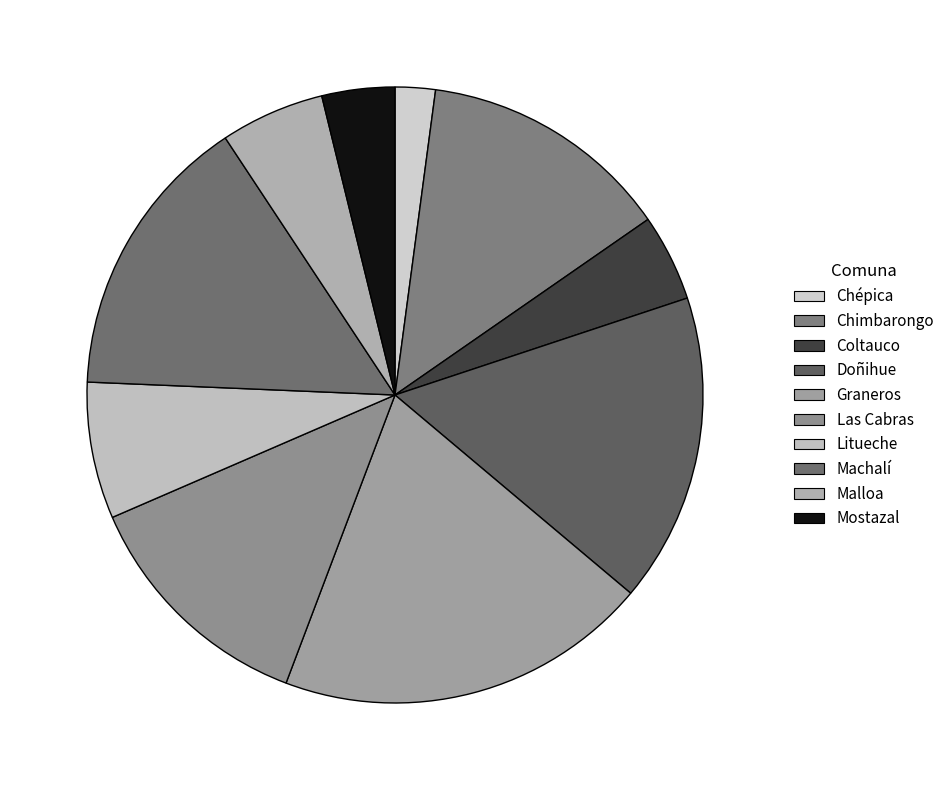

Is it true that Chépica is 2% of the pie?

True